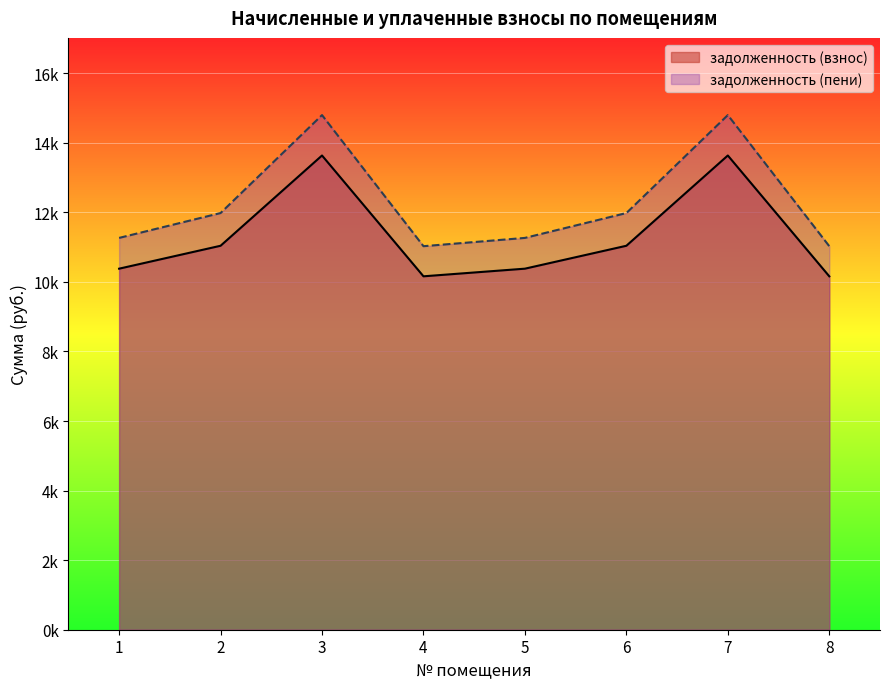

Where is the first local maximum for задолженность (пени)?

3